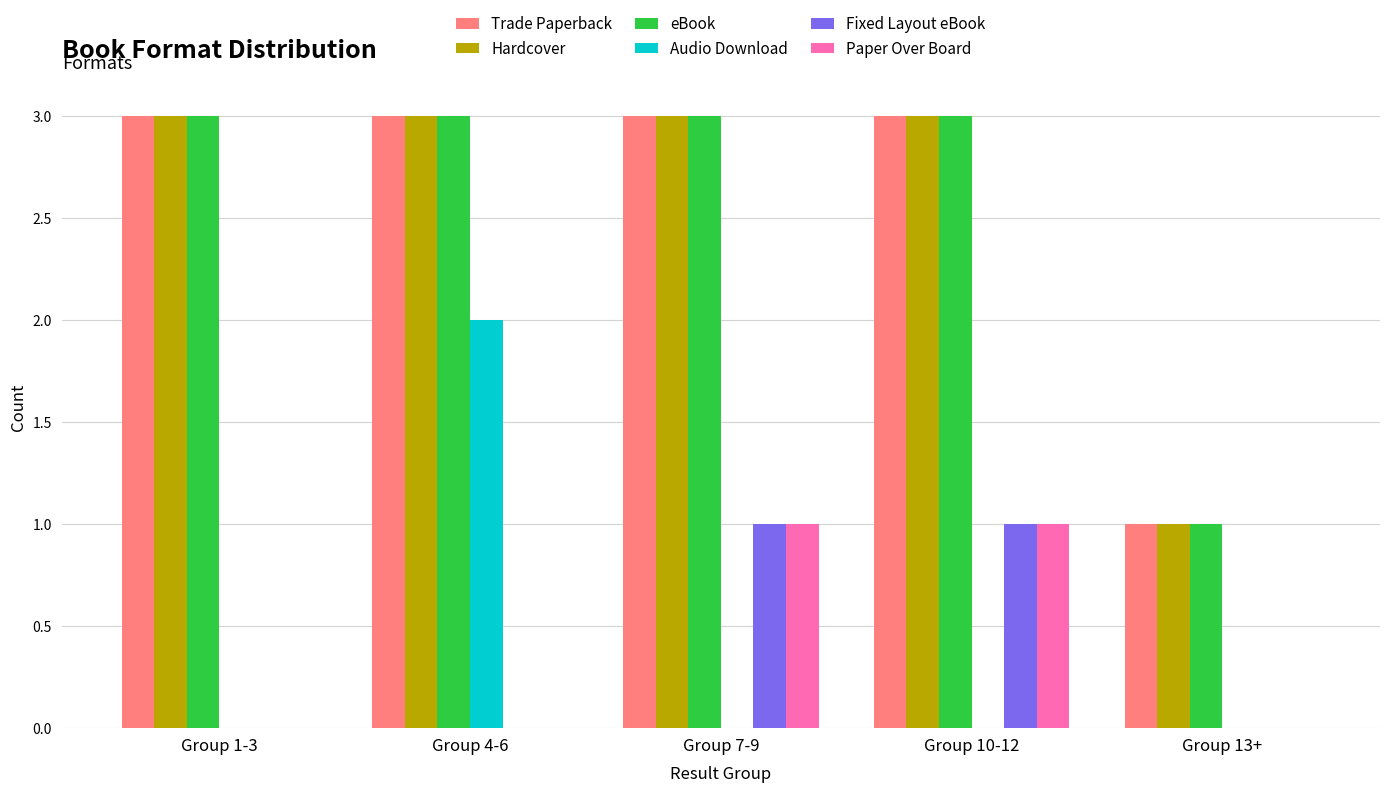

The Paper Over Board series shows 0 at Group 13+. True or false?

True